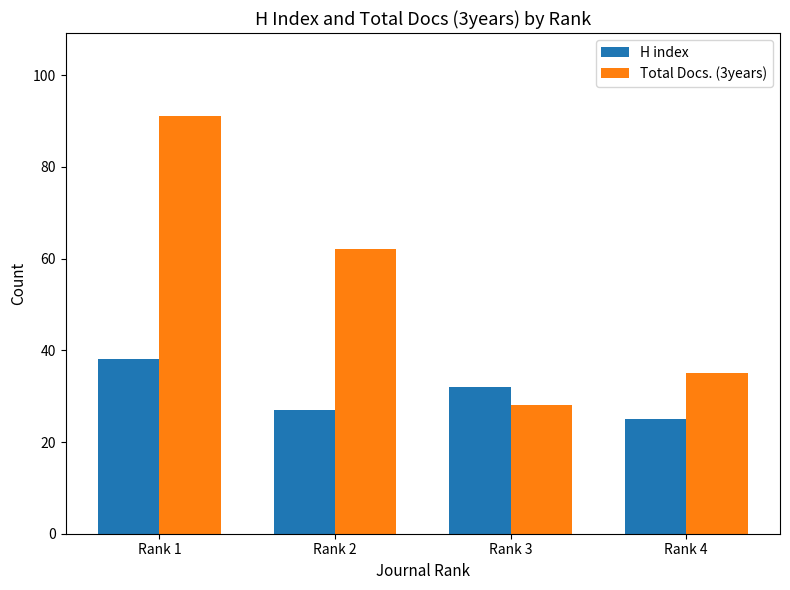

Rank the series by their average value, from highest to lowest.

Total Docs. (3years), H index